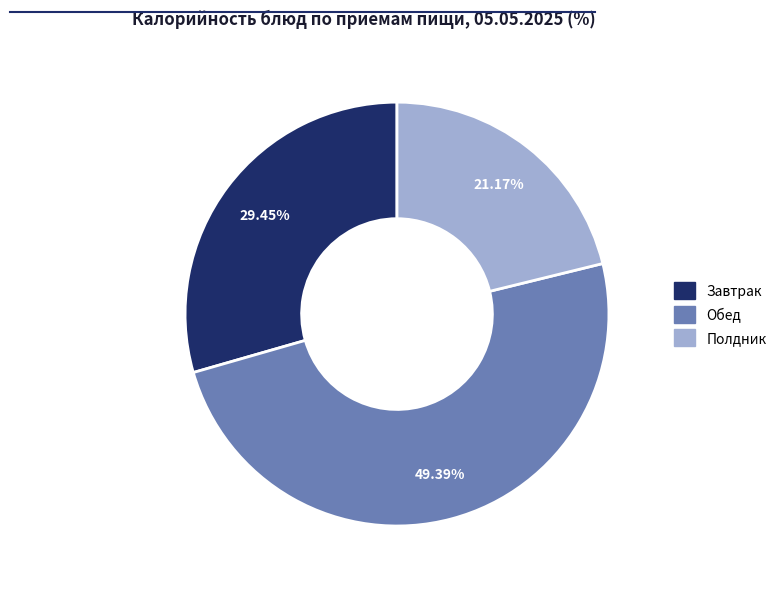

Is there any slice that represents more than half of the pie?

No